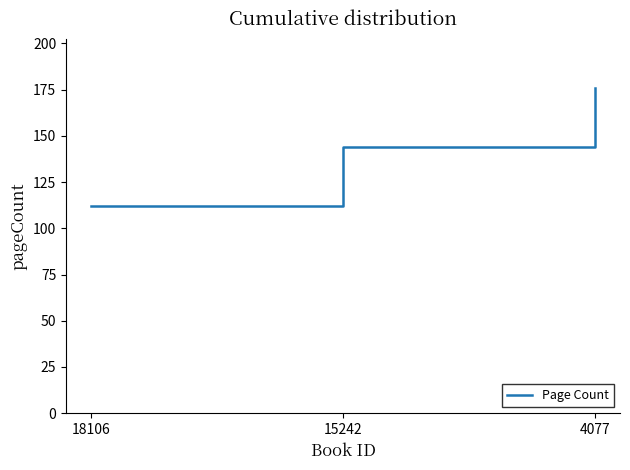

What is the approximate value at 15242, to the nearest 10?

140